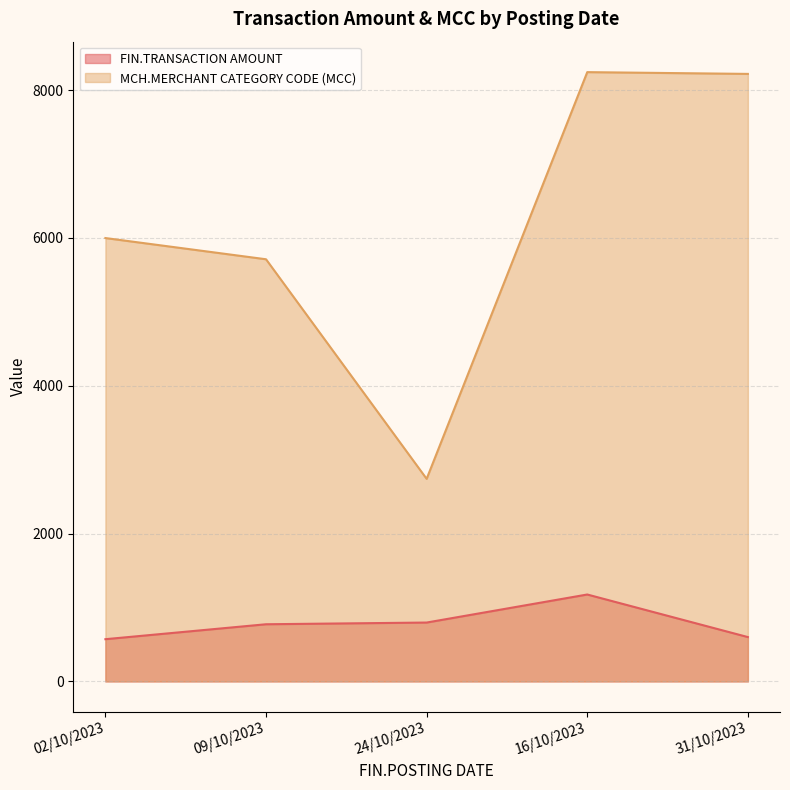

How many values in the MCH.MERCHANT CATEGORY CODE (MCC) series exceed 5999?

2